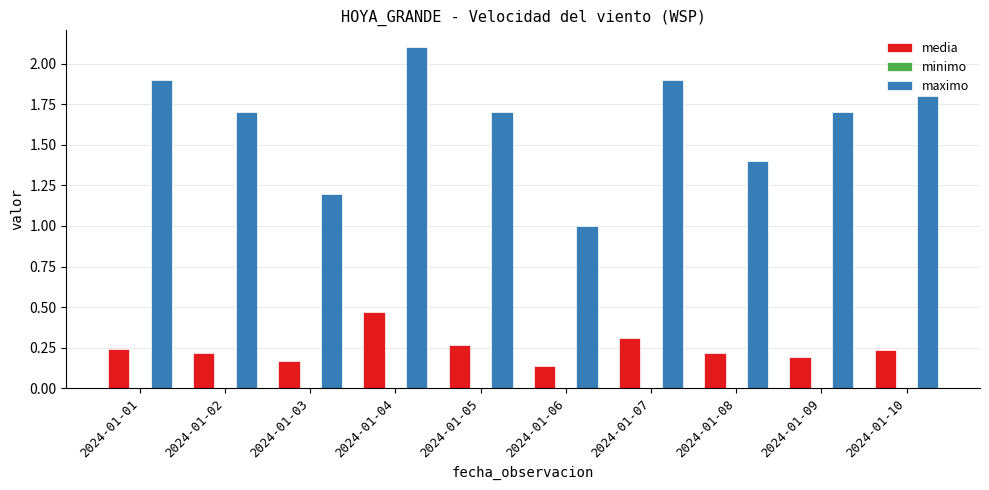

What value does the maximo series have at 2024-01-10?

1.8